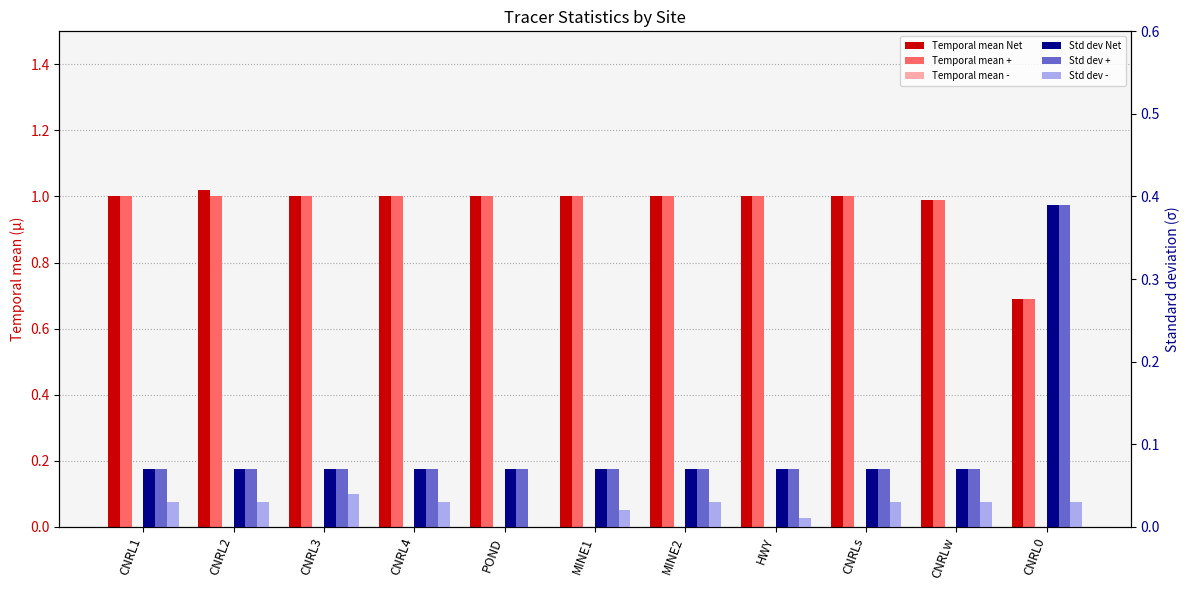

Are the bars grouped side by side (vs. stacked)?

Yes